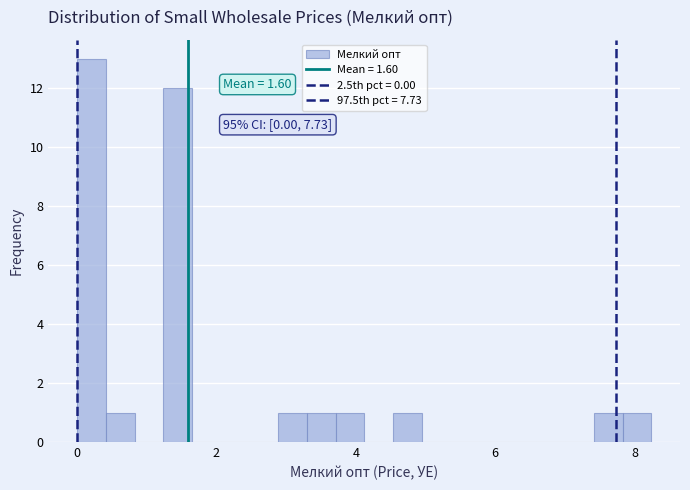

Read against the x-axis, roughly where is the centre of the tallest bar?

0.2